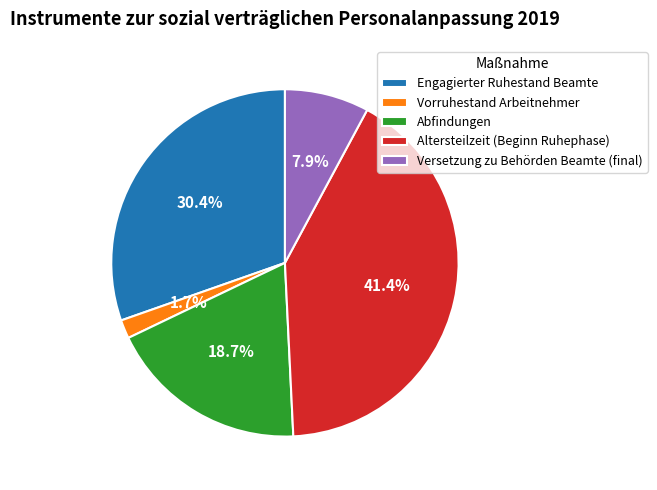

Combined, do Abfindungen and Vorruhestand Arbeitnehmer account for over 50%?

No